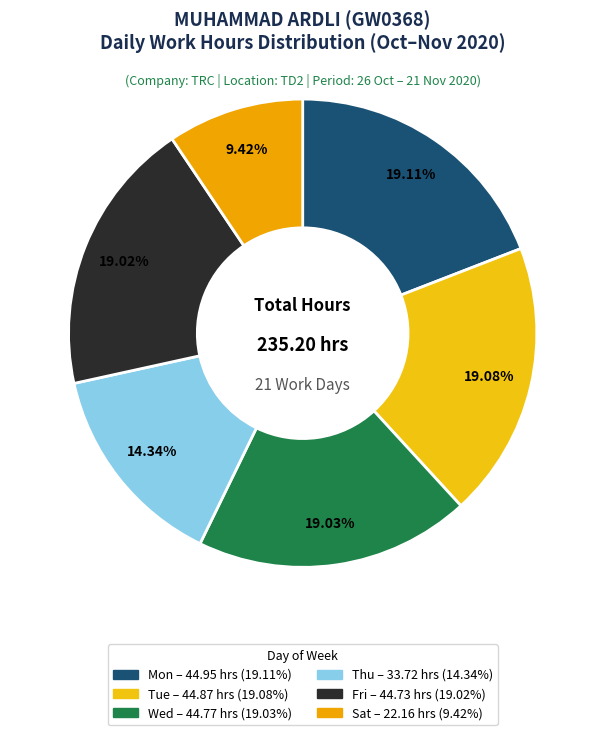

How many slices are in this pie chart?

6